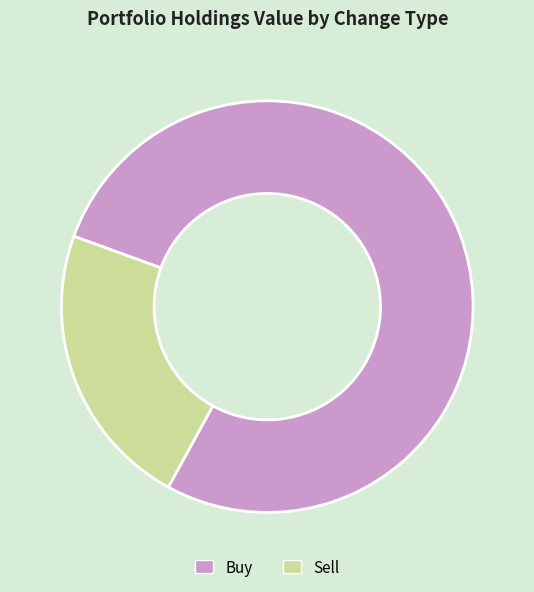

Do Buy and Sell together represent more than half of the pie?

Yes